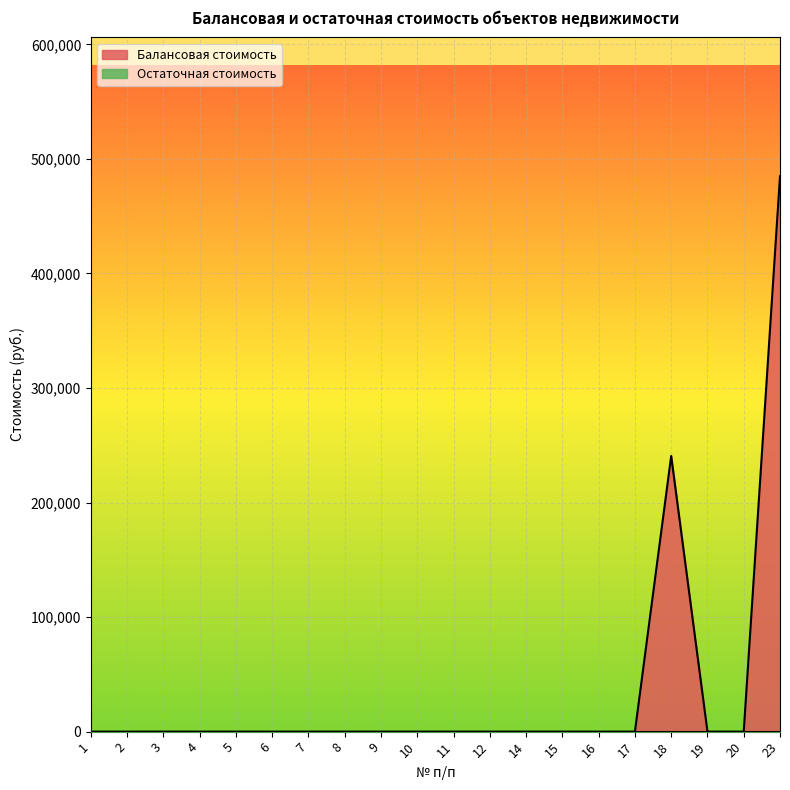

Which has a higher value, 15 or 7?

15